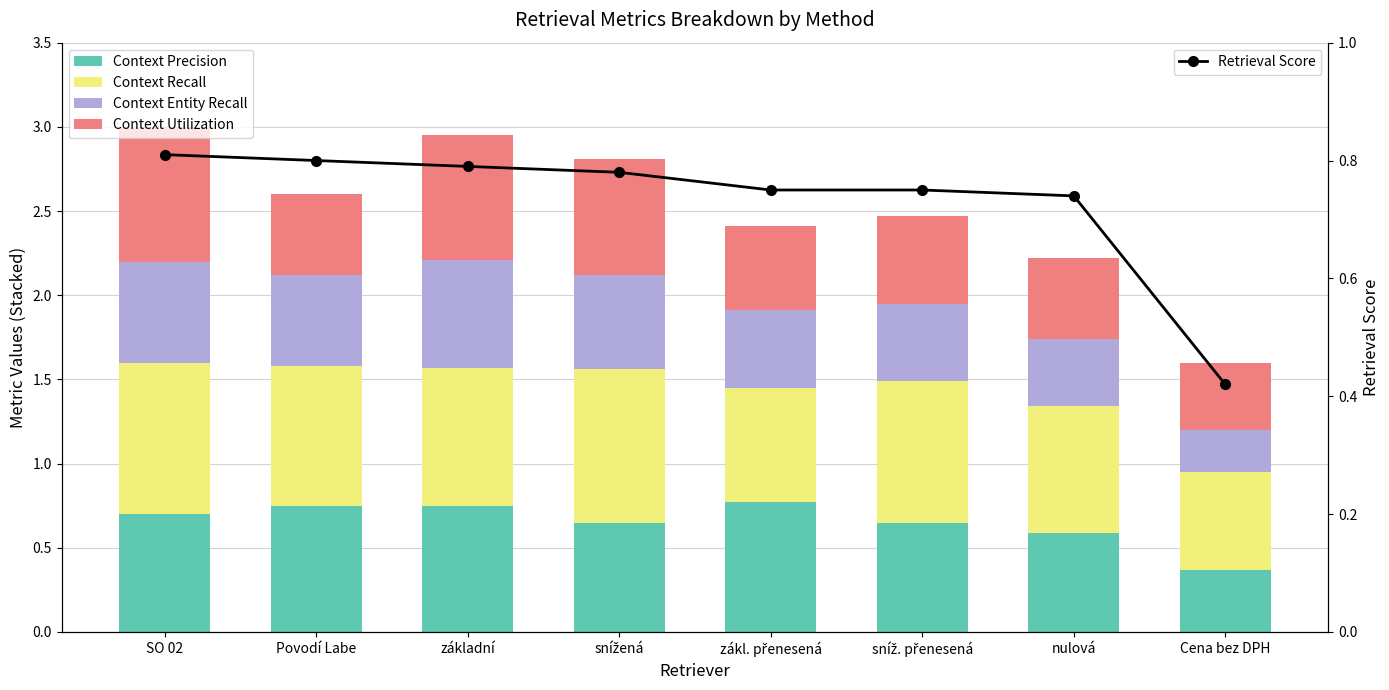

What is the maximum value for Context Utilization?

0.8